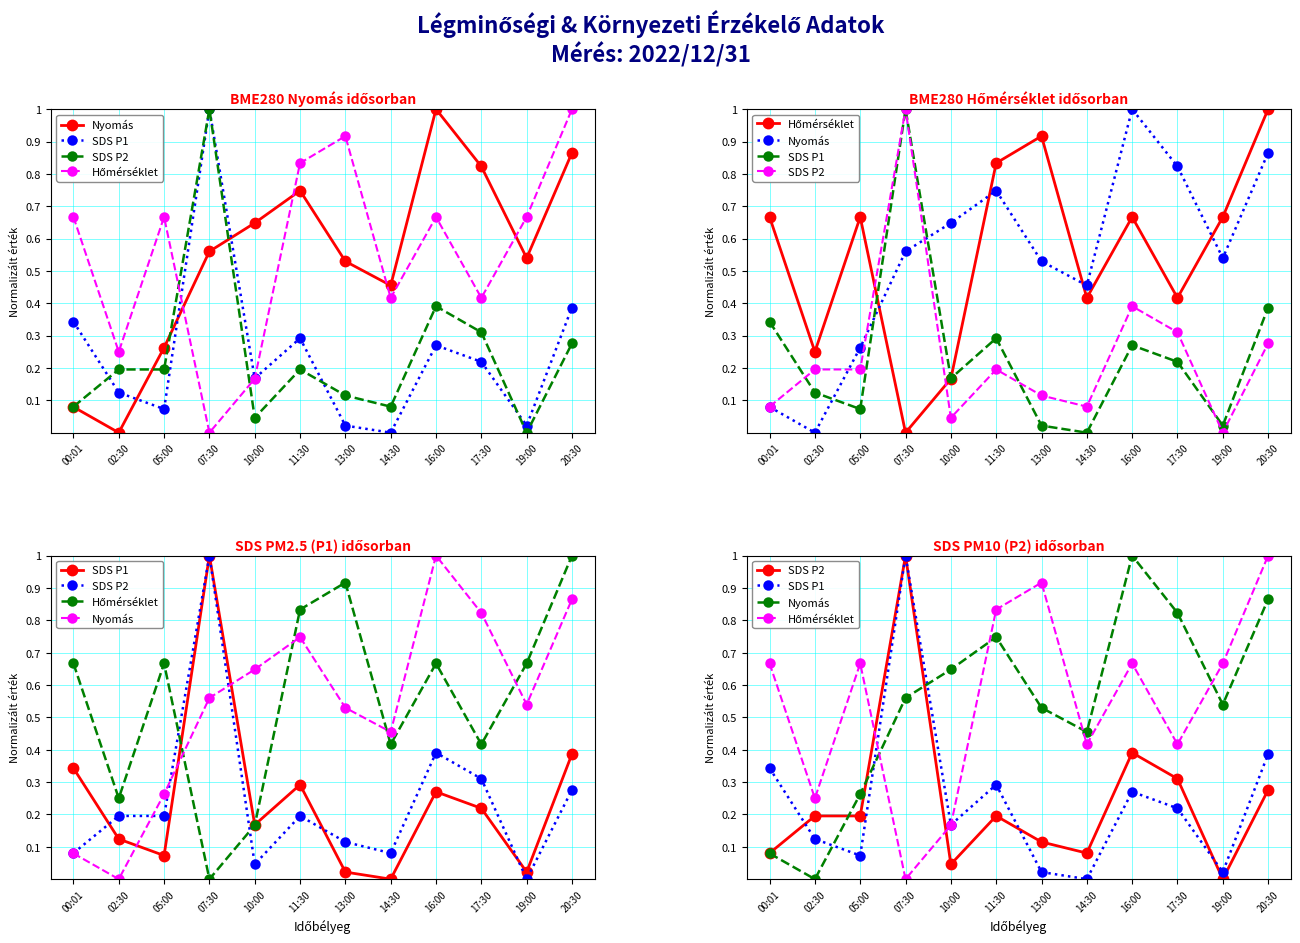

Between which two adjacent categories do Hőmérséklet and SDS P2 first intersect?

05:00 and 07:30